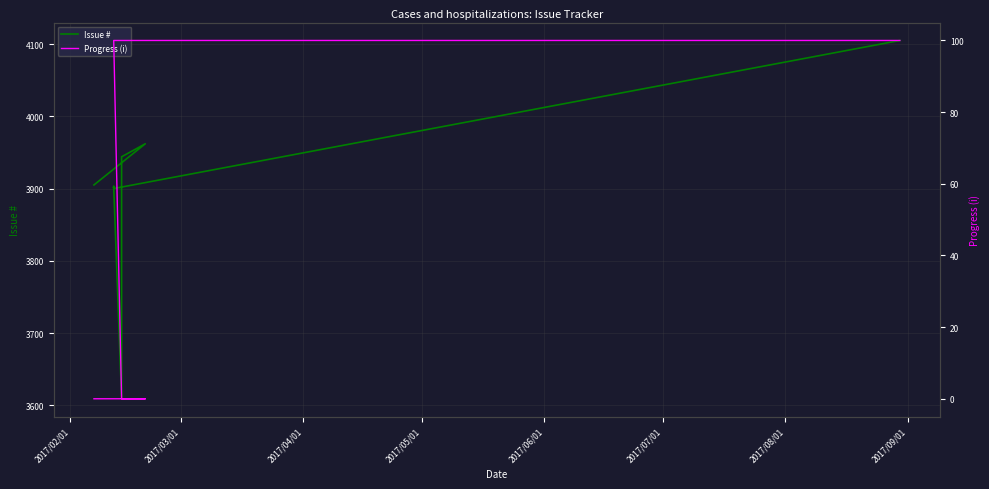

What are all the series names shown in the legend?

Issue #, Progress (i)